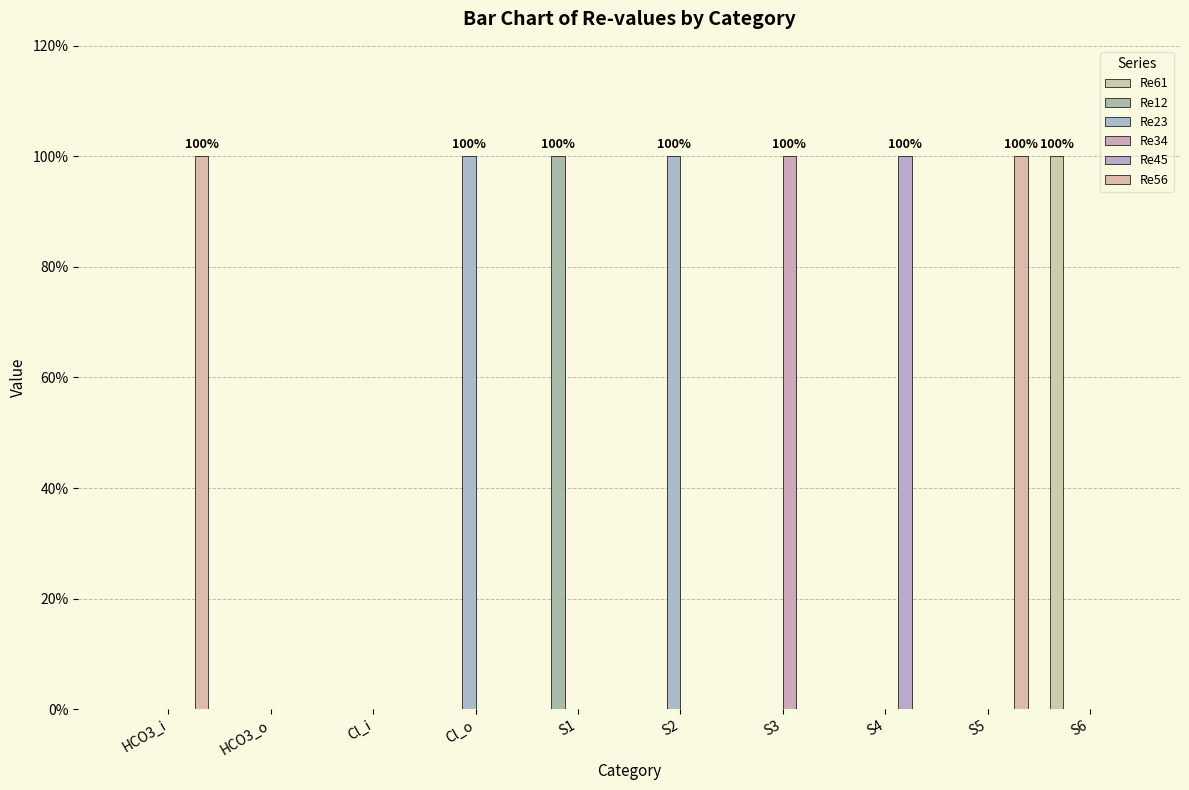

True or false: Re45 has a value of 0 at Cl_i.

True